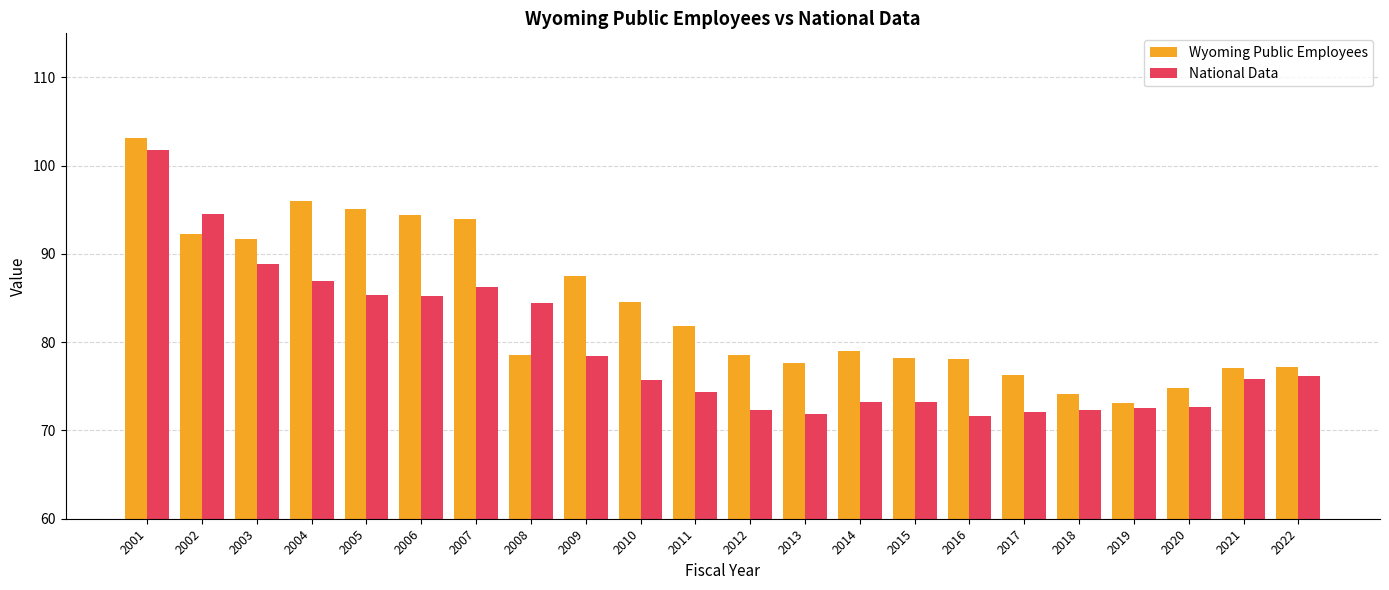

Which category has the highest value across all series?

2001